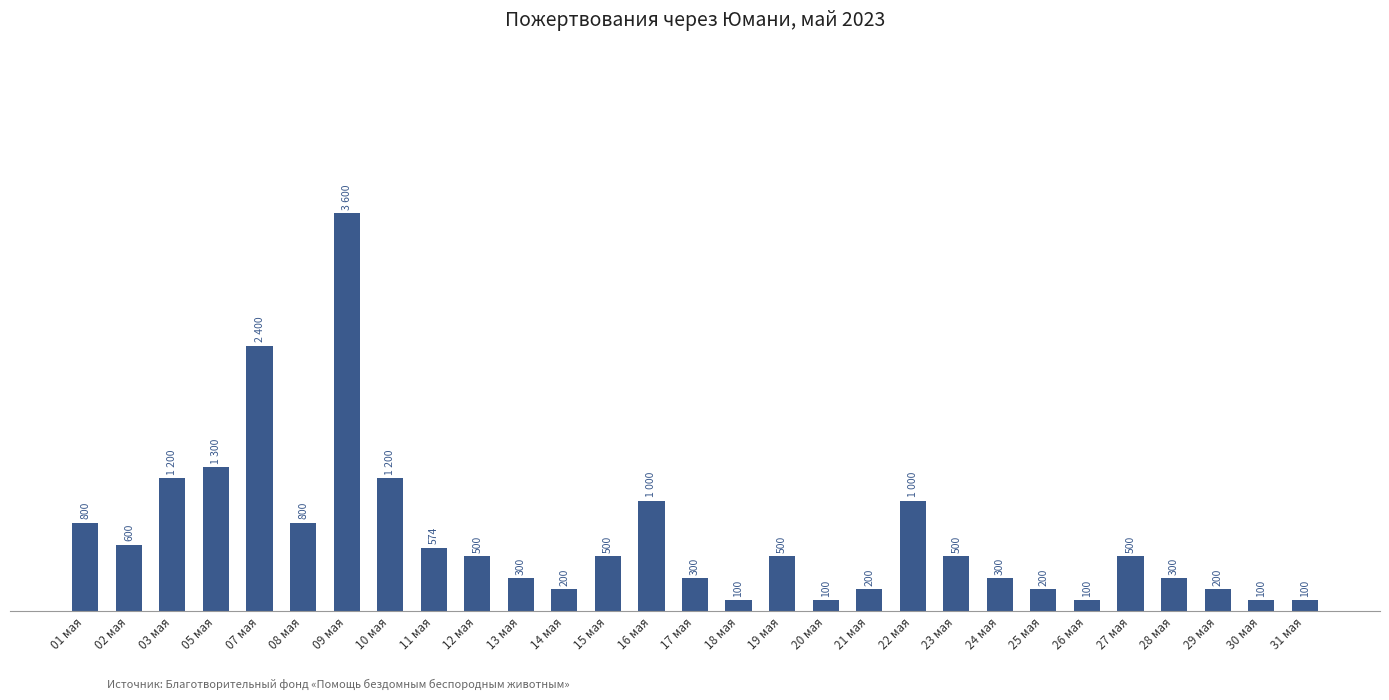

What is the label of the 14th bar from the left?

16 мая